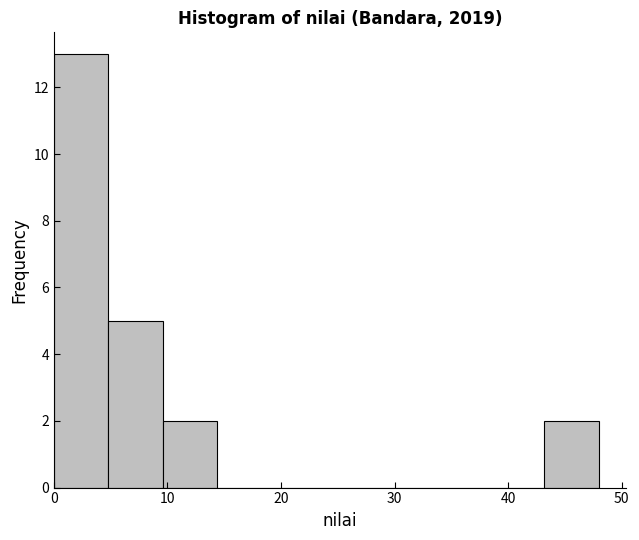

Reading left to right, transcribe this chart: for each bar, give the range it covers on the x-axis and its height. Neither the bar edges nor the heights are printed on the chart, so give them approximately, as read against the axes.

0.0 to 4.8: 13
4.8 to 9.6: 5
9.6 to 14.4: 2
14.4 to 19.2: 0
19.2 to 24.0: 0
24.0 to 28.8: 0
28.8 to 33.6: 0
33.6 to 38.4: 0
38.4 to 43.2: 0
43.2 to 48.0: 2